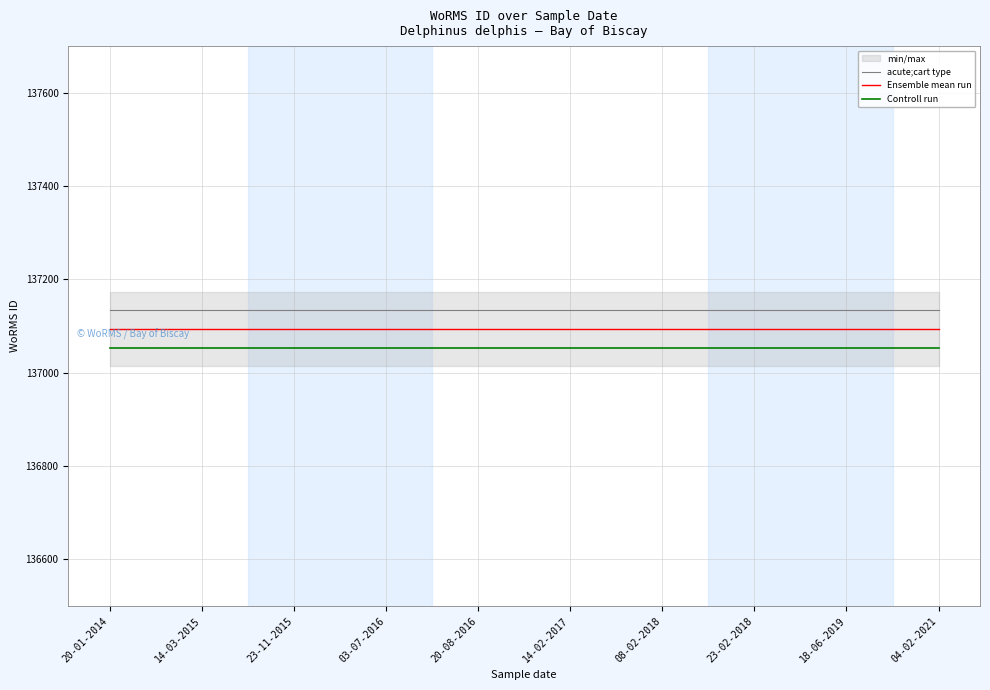

Is the value of Controll run at 14-02-2017 greater than the value of Ensemble mean run at 18-06-2019?

No